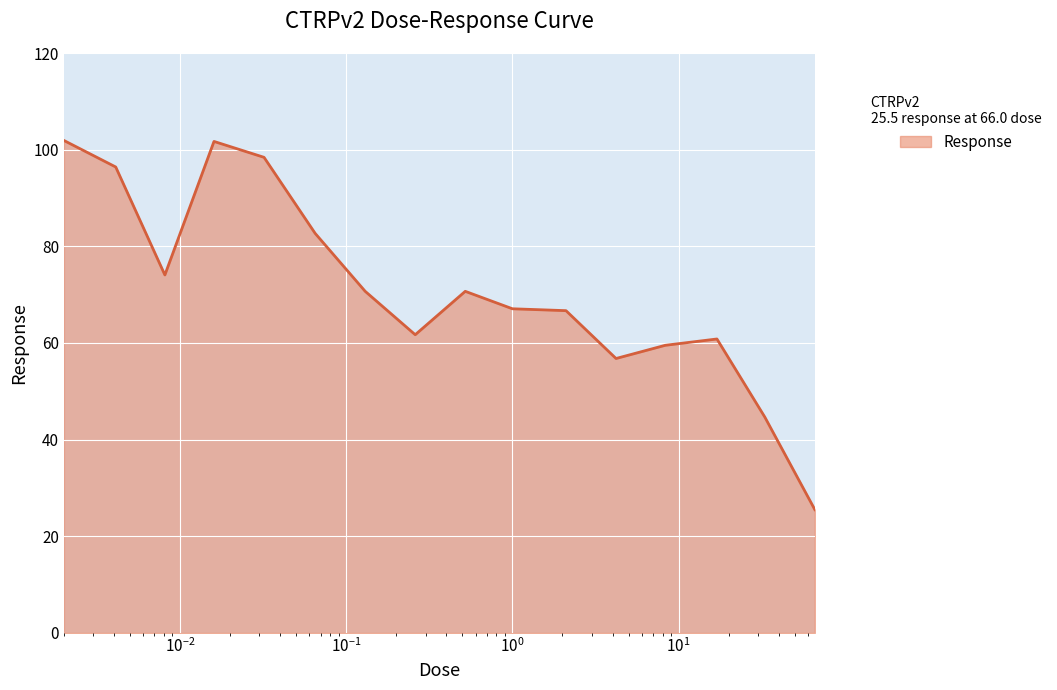

What is the greatest value displayed?

101.9